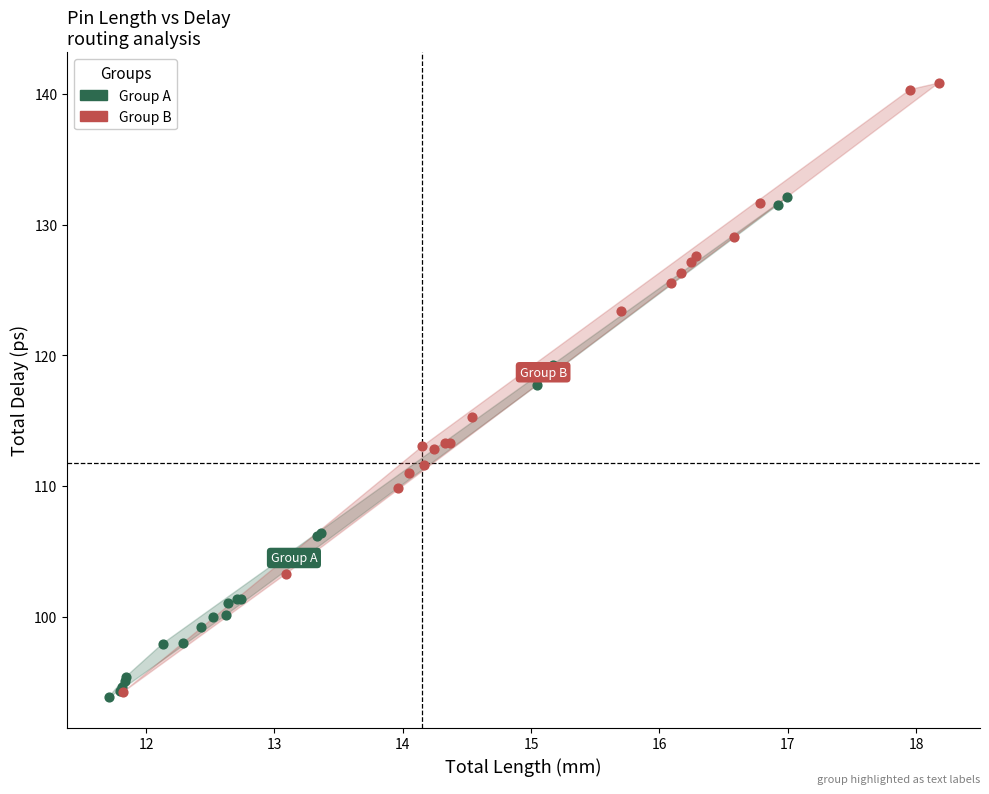

Which series contains the highest Y value?

Group B